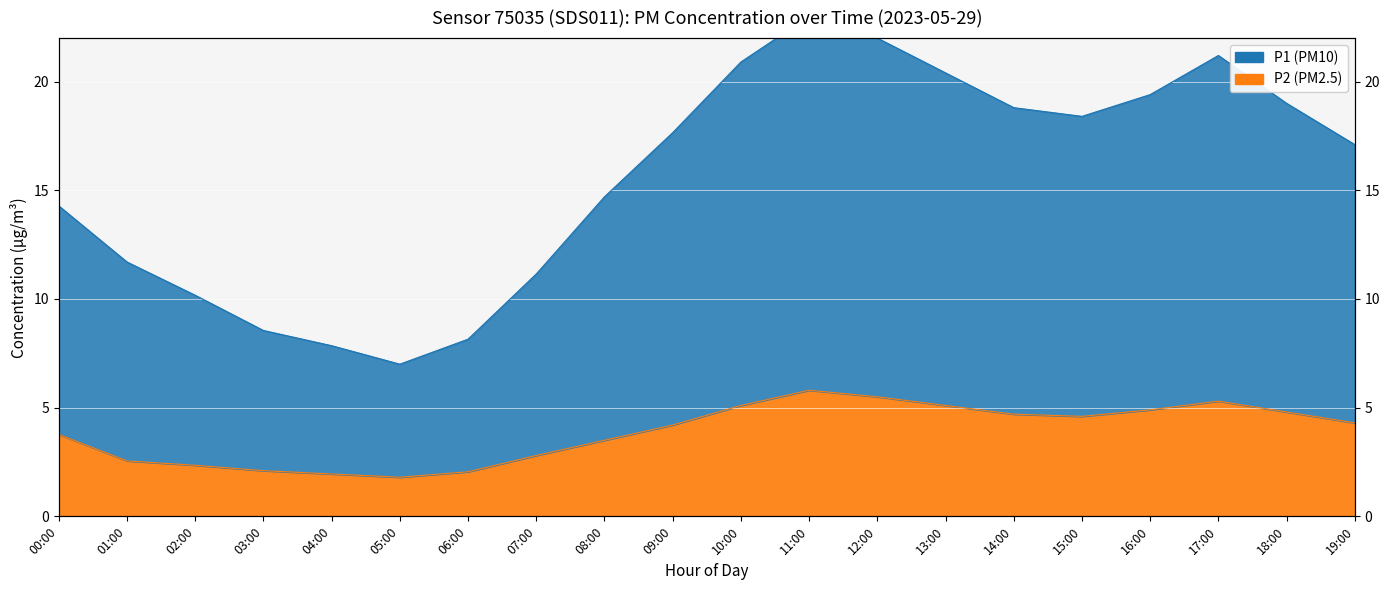

Reading left to right, transcribe all the data shown in this chart.

P1: 14.3	11.7	10.2	8.6	7.9	7.0	8.1	11.1	14.7	17.6	20.9	23.0	22.0	20.4	18.8	18.4	19.4	21.2	19.0	17.1
P2: 3.8	2.5	2.4	2.1	1.9	1.8	2.0	2.8	3.5	4.2	5.1	5.8	5.5	5.1	4.7	4.6	4.9	5.3	4.8	4.3